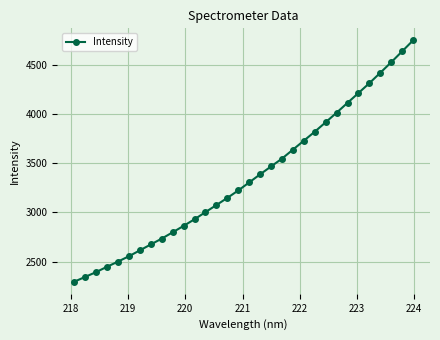

What is the value of the 21st point from the left?

3638.0